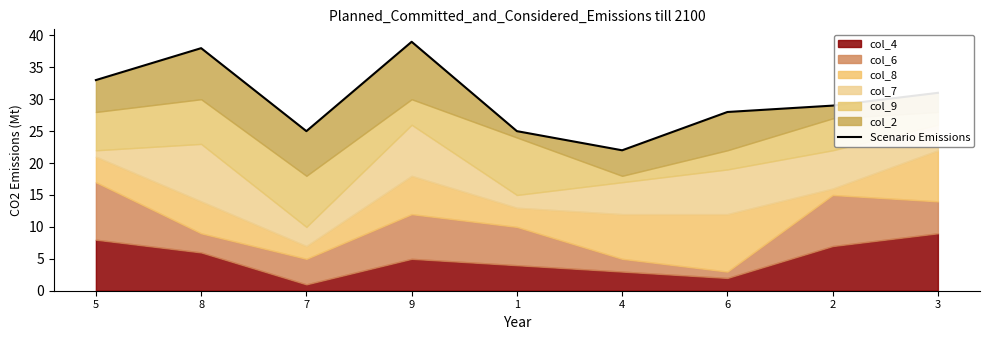

The value at 2 is 16. True or false?

False